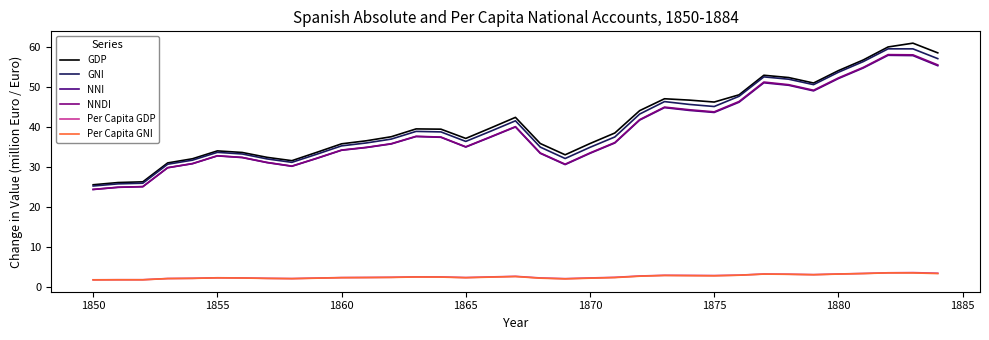

Which series has the widest spread of values?

GDP